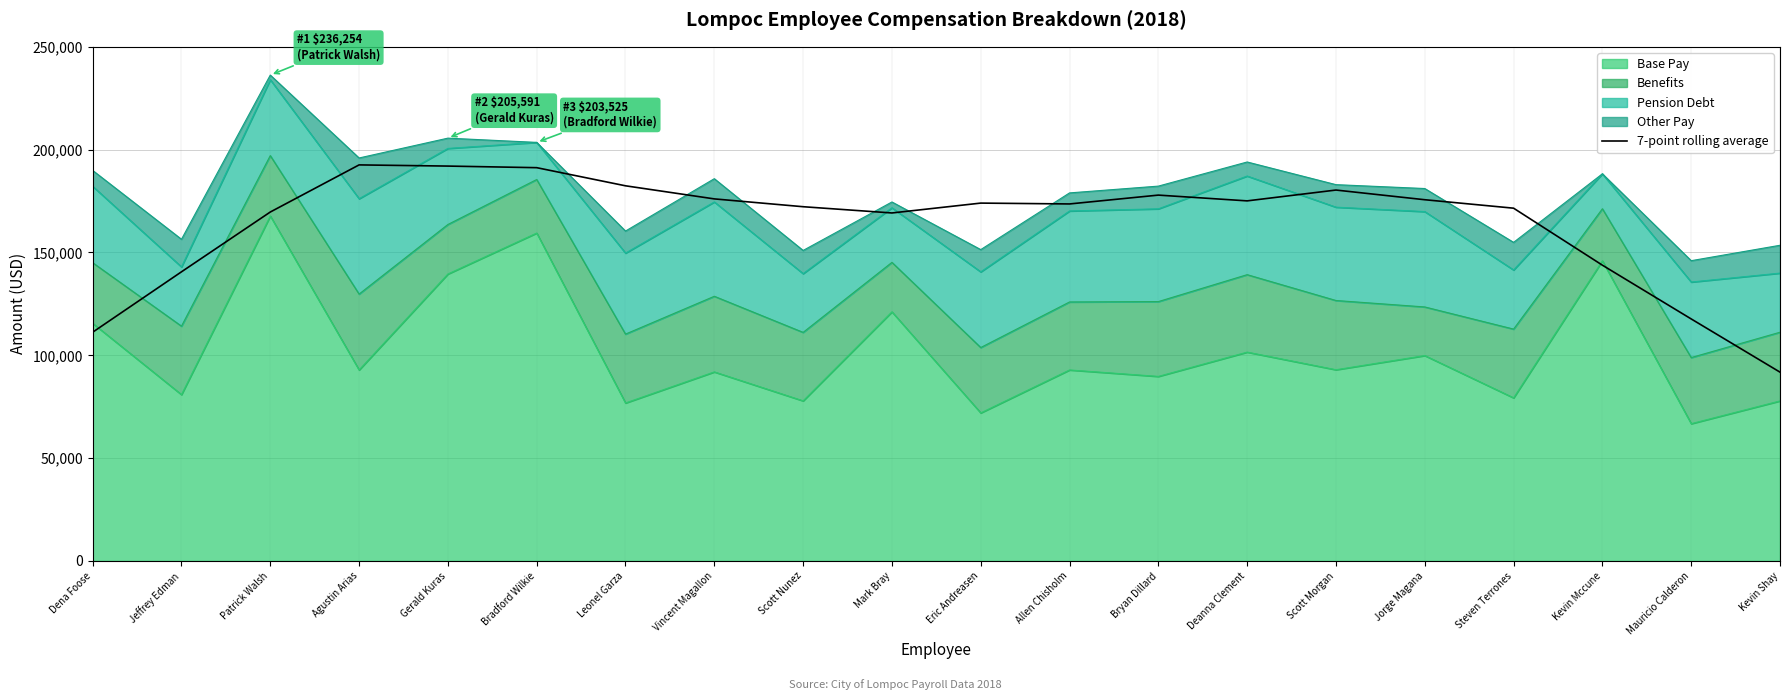

What is the label of the 18th point from the right?

Patrick Walsh